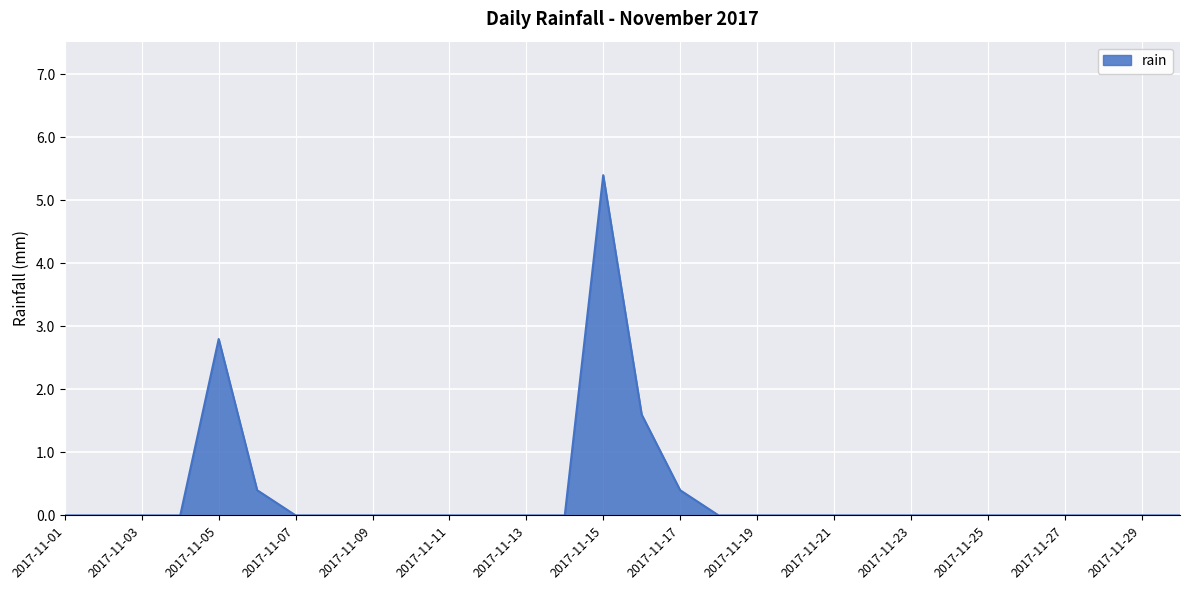

What is the sum of all values?

10.6